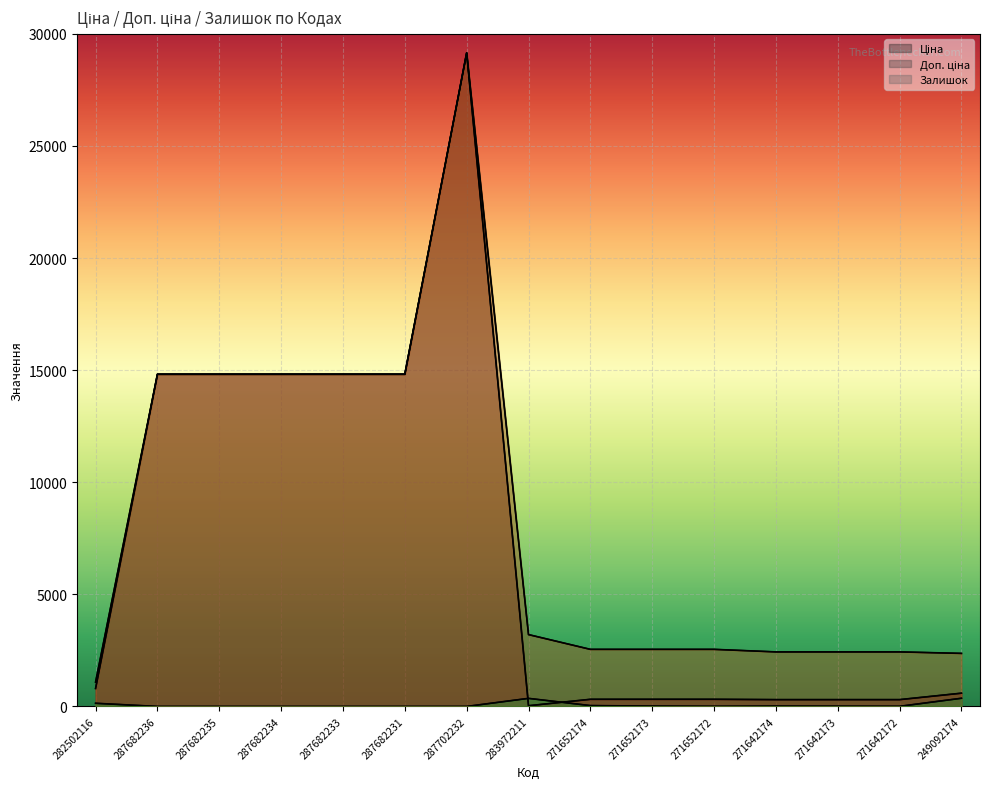

True or false: Ціна has a value of 591.6 at 249092174.

True